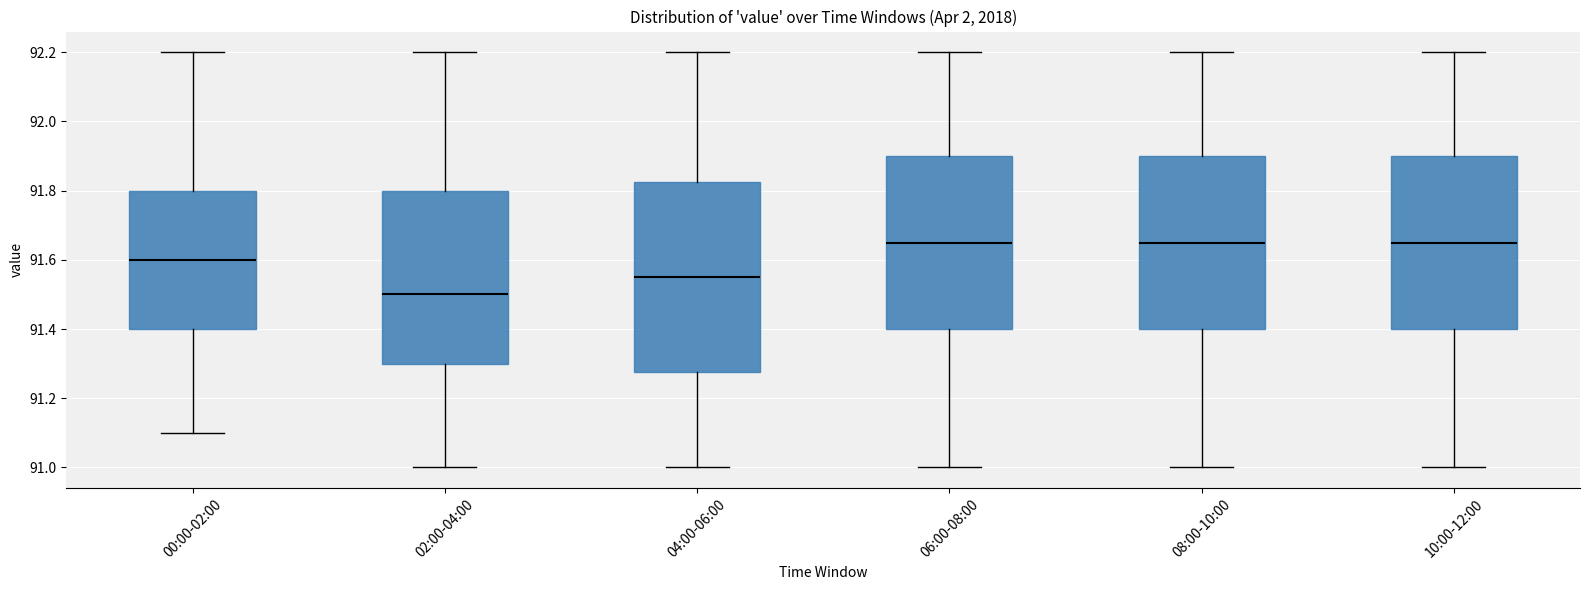

Where does the median line of the box for 06:00-08:00 sit on the y-axis? The values are not printed on the chart, so give them approximately, as read against the axis.

91.66